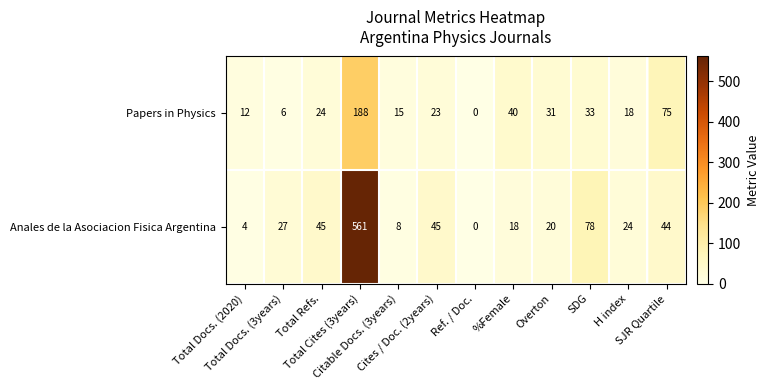

What is the average value of the Anales de la Asociacion Fisica Argentina series?

73